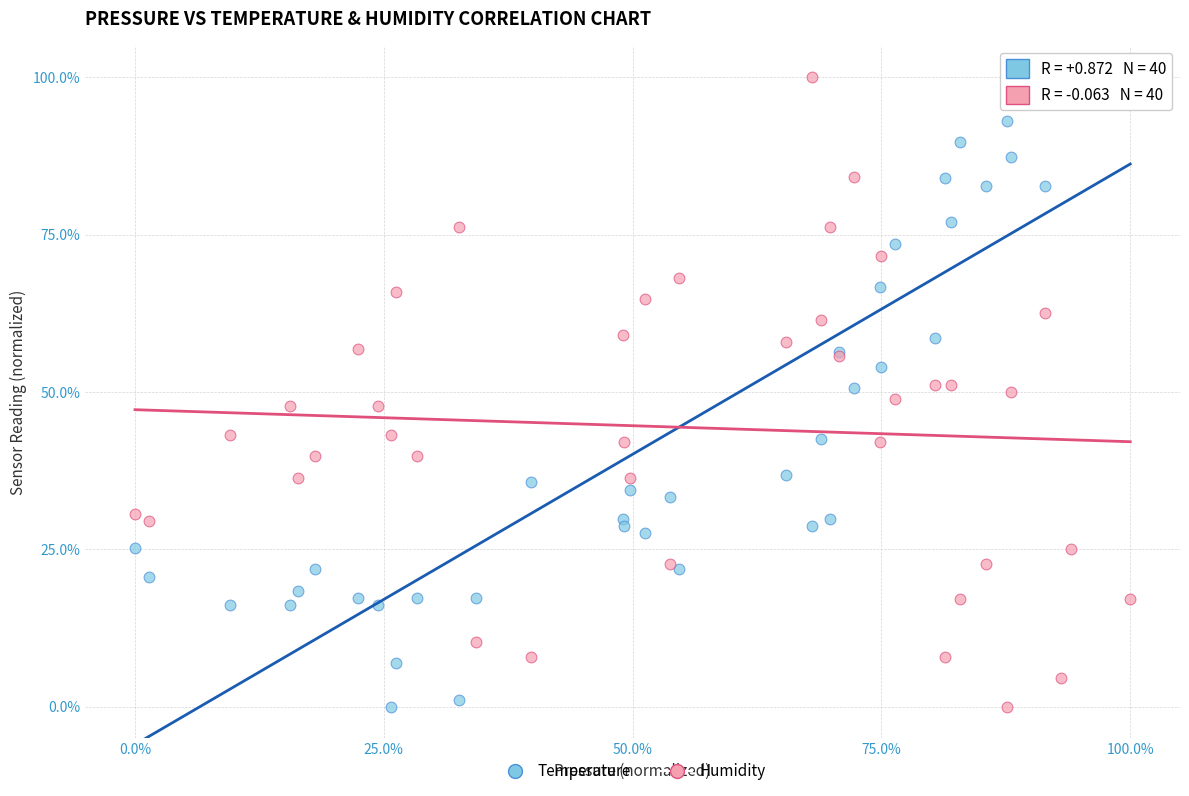

What are all the series names shown in the legend?

Temperature, Humidity